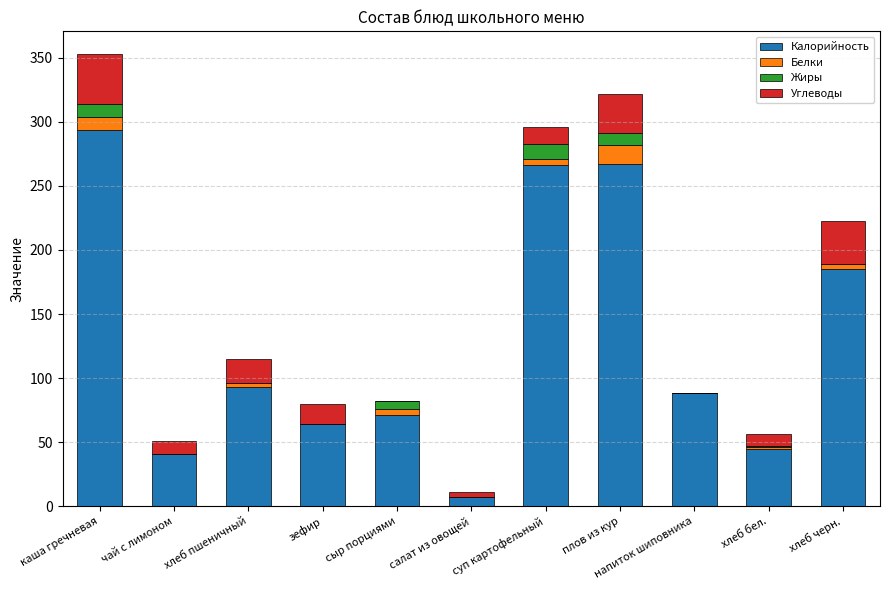

True or false: Калорийность has a value of 16.9 at чай с лимоном.

False